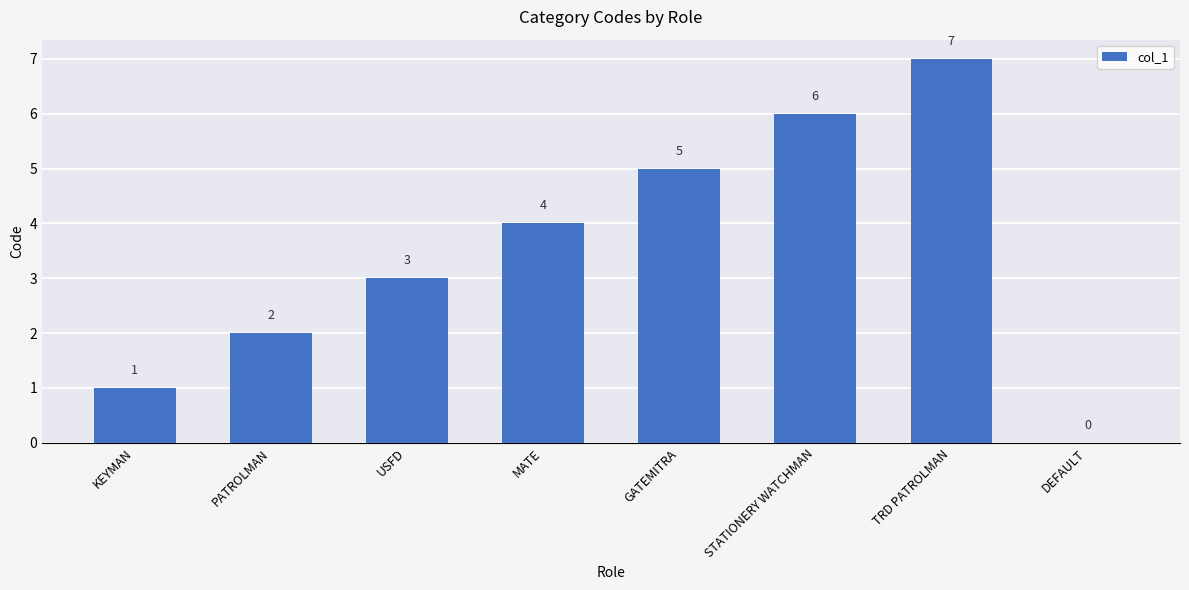

Are the bars horizontal?

No